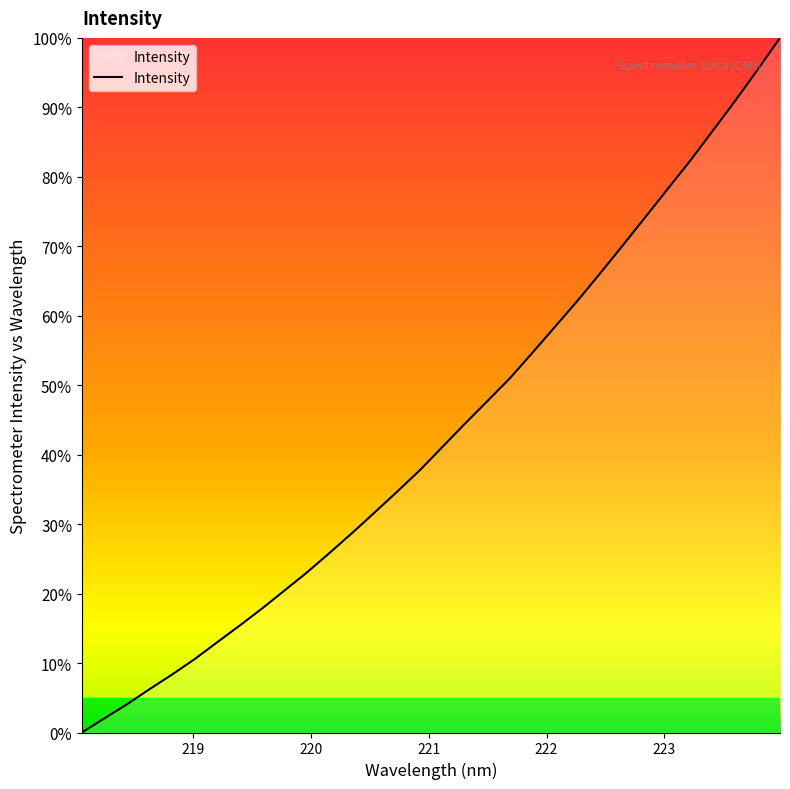

Does the chart have visible grid lines?

No